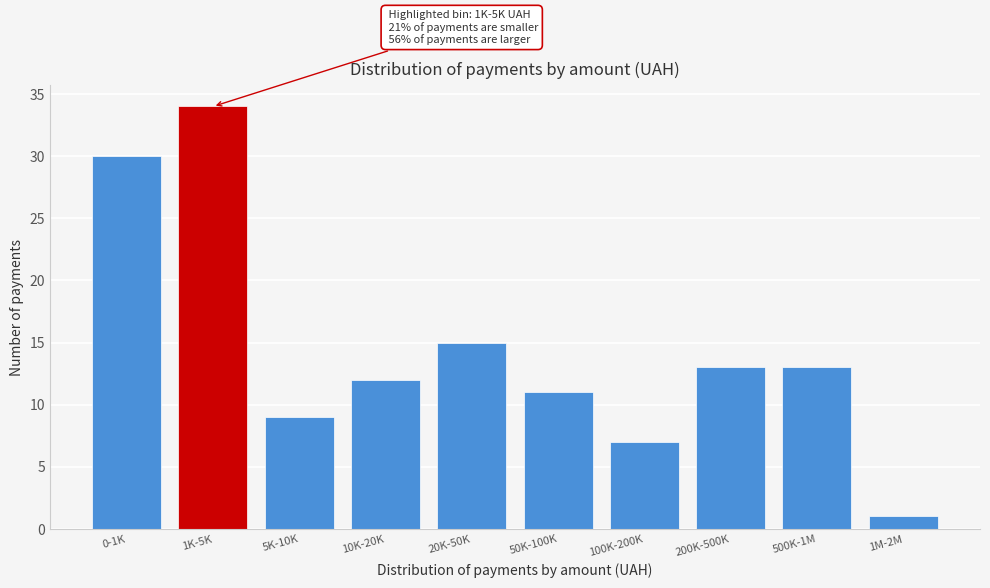

Reading right to left, list all the values displayed in this chart.

1M-2M=1	500K-1M=13	200K-500K=13	100K-200K=7	50K-100K=11	20K-50K=15	10K-20K=12	5K-10K=9	1K-5K=34	0-1K=30